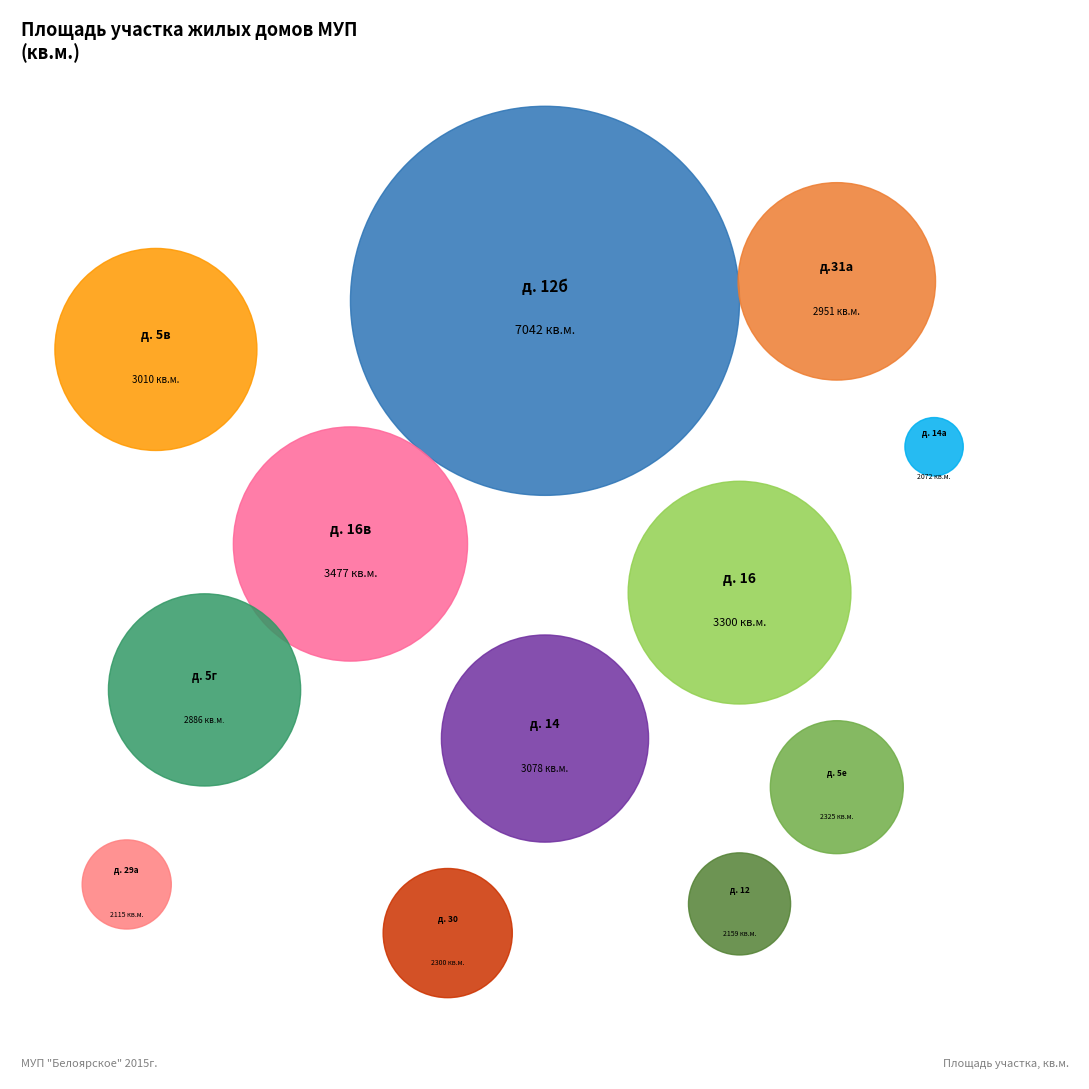

Is there any slice that represents more than half of the pie?

No